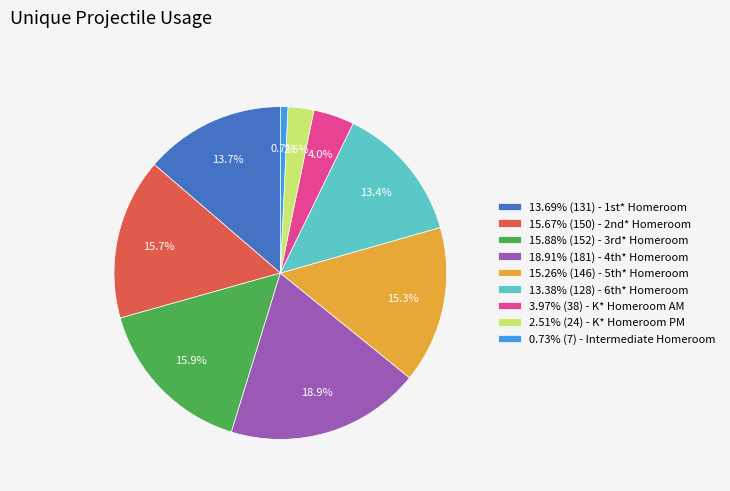

Is there any slice that represents more than half of the pie?

No